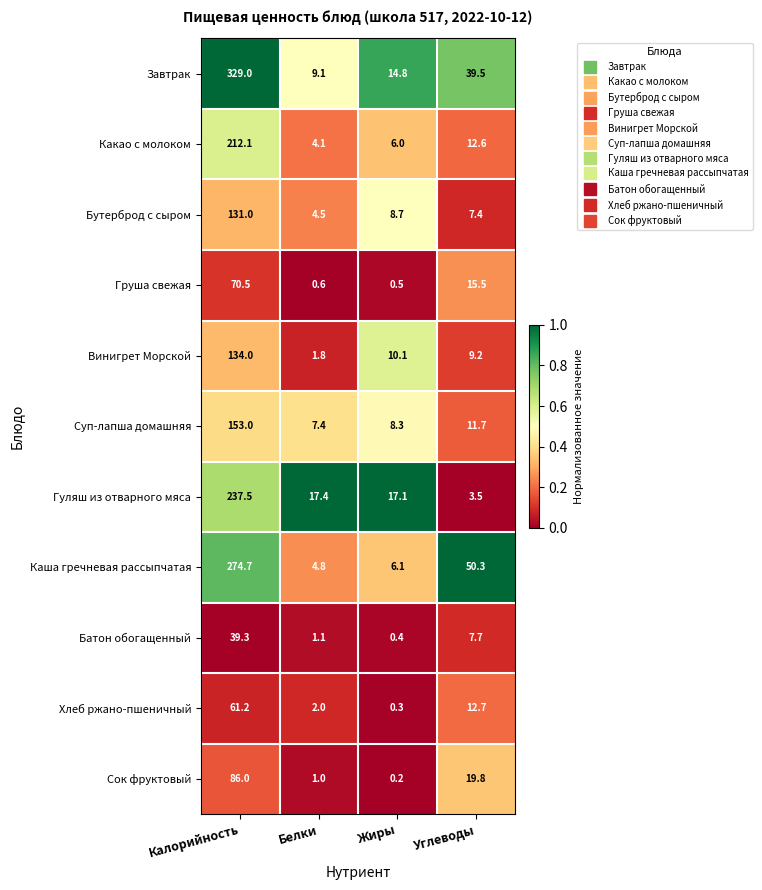

Which series changed the most between Калорийность and Углеводы?

Завтрак